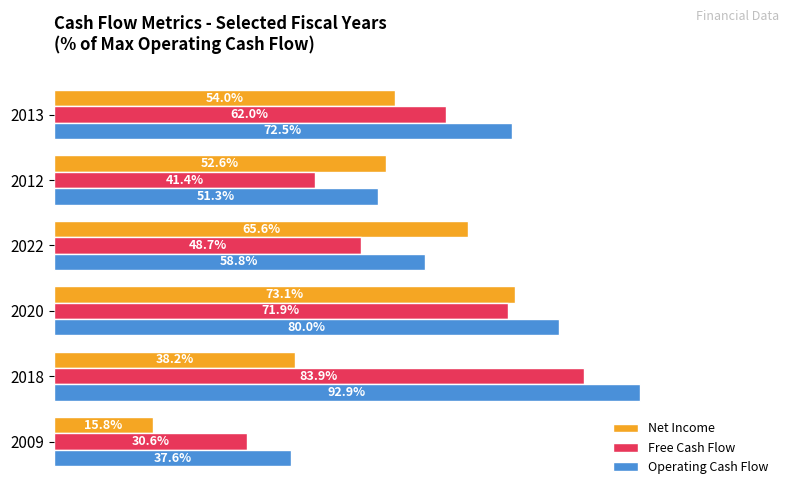

What are all the series names shown in the legend?

Net Income, Free Cash Flow, Operating Cash Flow